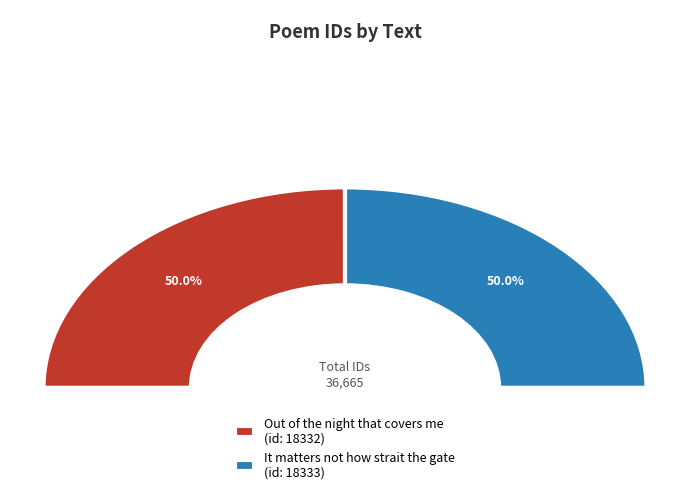

True or false: It matters not how strait the gate accounts for 36% of the total.

False